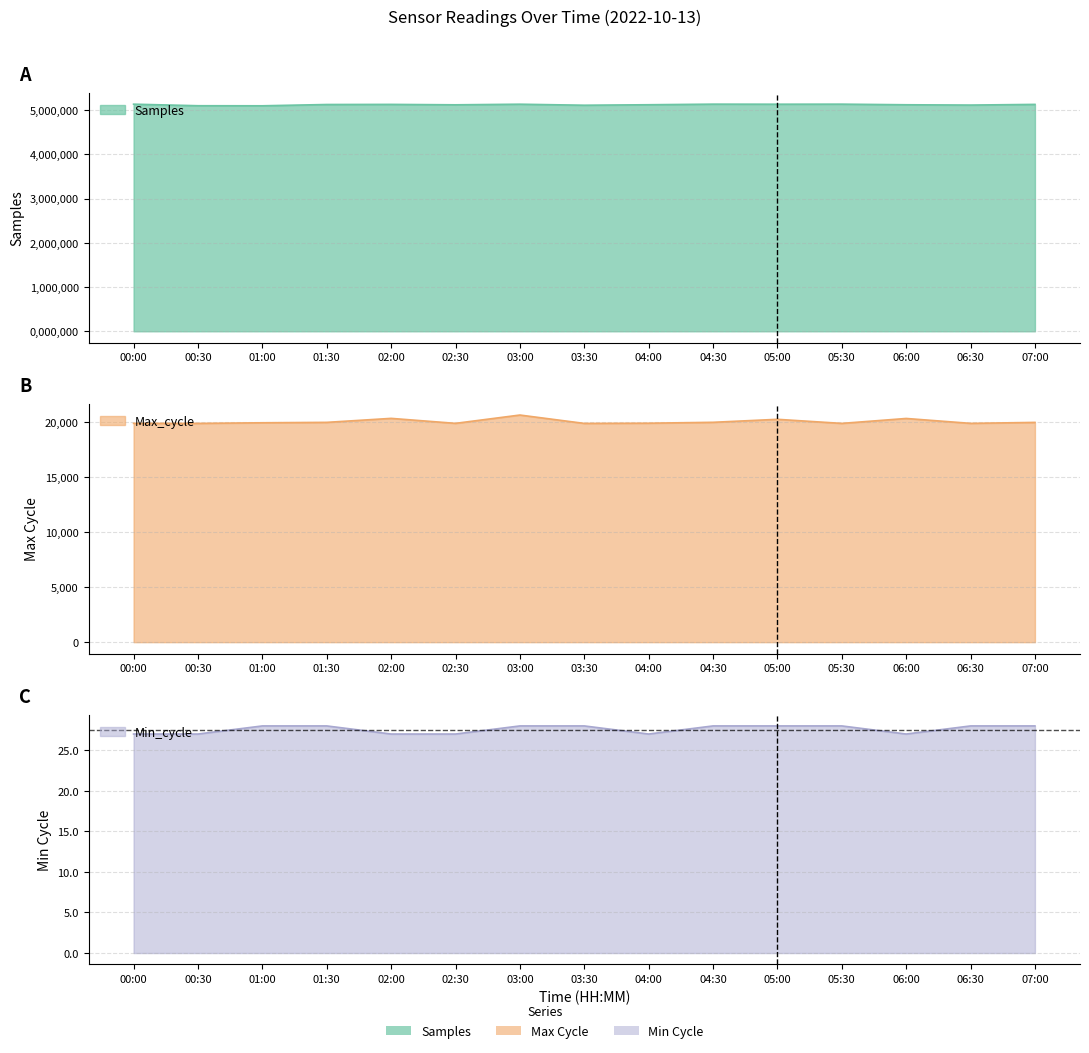

In Samples, how many points are higher than both neighbors (excluding endpoints)?

4